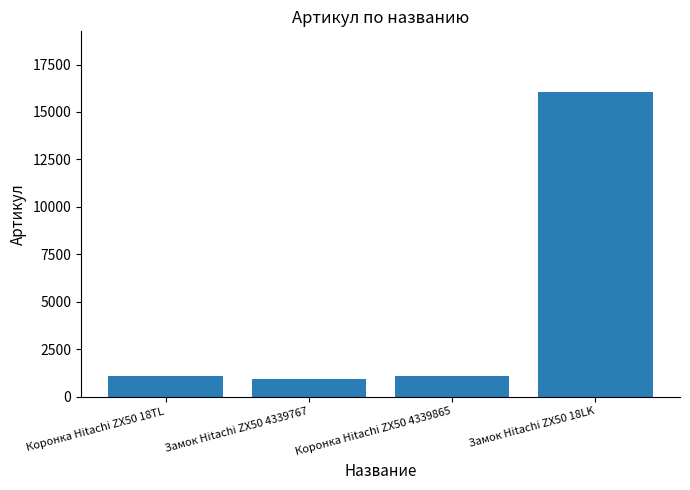

What is the change in value from Замок Hitachi ZX50 4339767 to Замок Hitachi ZX50 18LK?

+15114